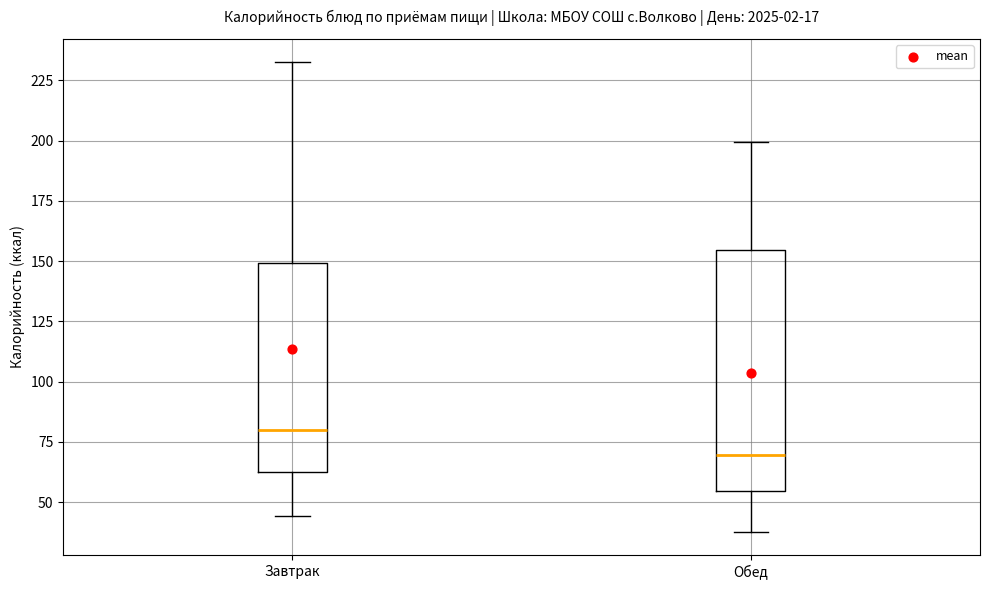

Comparing the boxes themselves (not the whiskers), which one is the tallest?

Обед